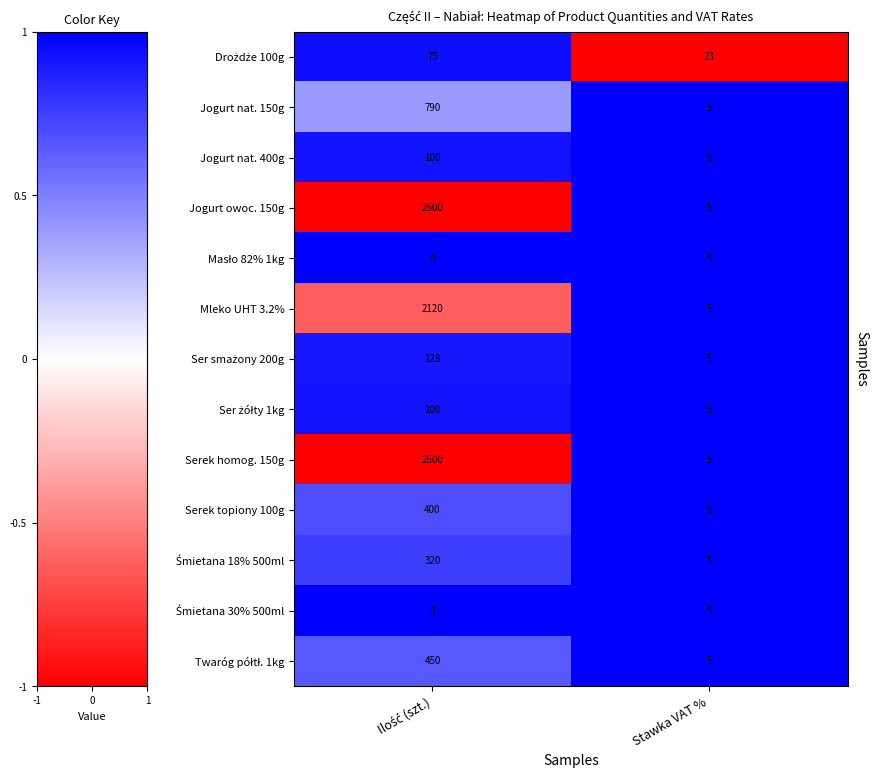

At how many categories does at least one series exceed 0?

2